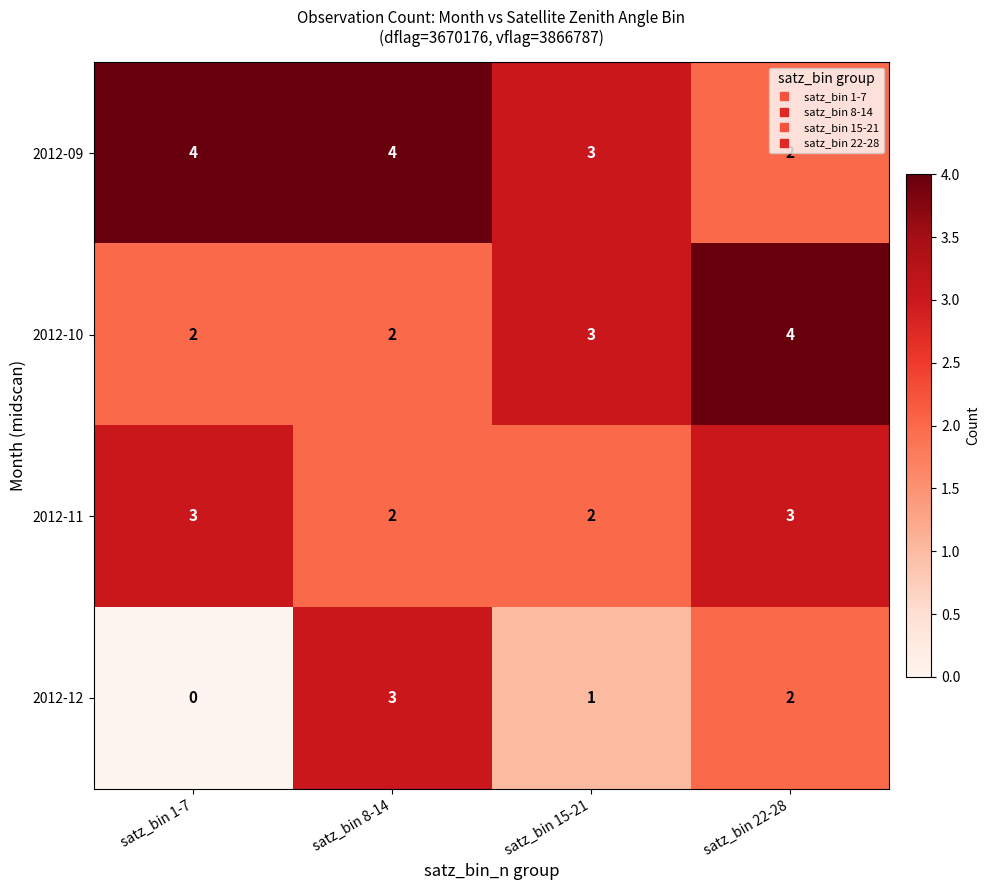

List the labels in order of 2012-12 value, smallest first.

satz_bin 1-7, satz_bin 15-21, satz_bin 22-28, satz_bin 8-14